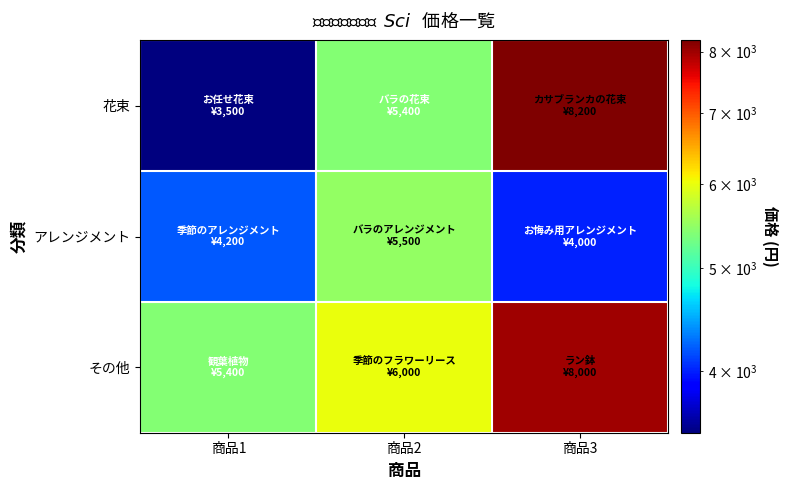

Count the number of categories in the chart.

3